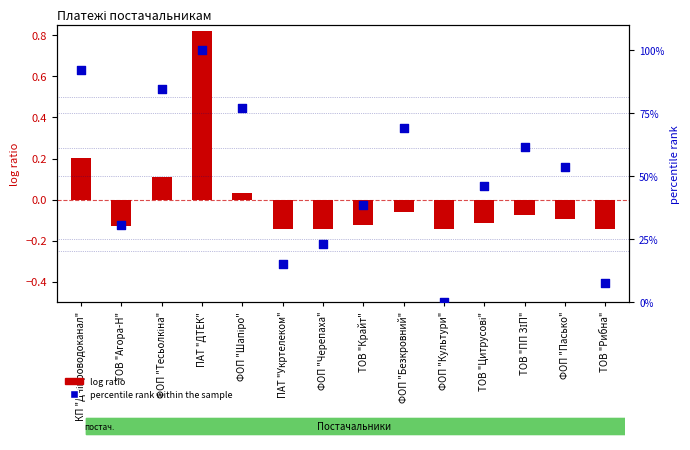

At which category is the sum across all series the highest?

ПАТ "ДТЕК"